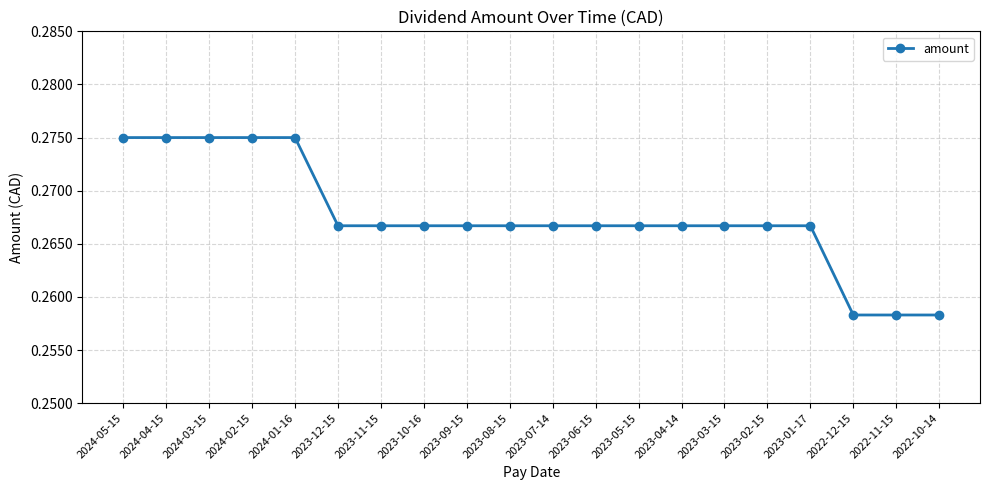

How many lines are shown in the chart?

1